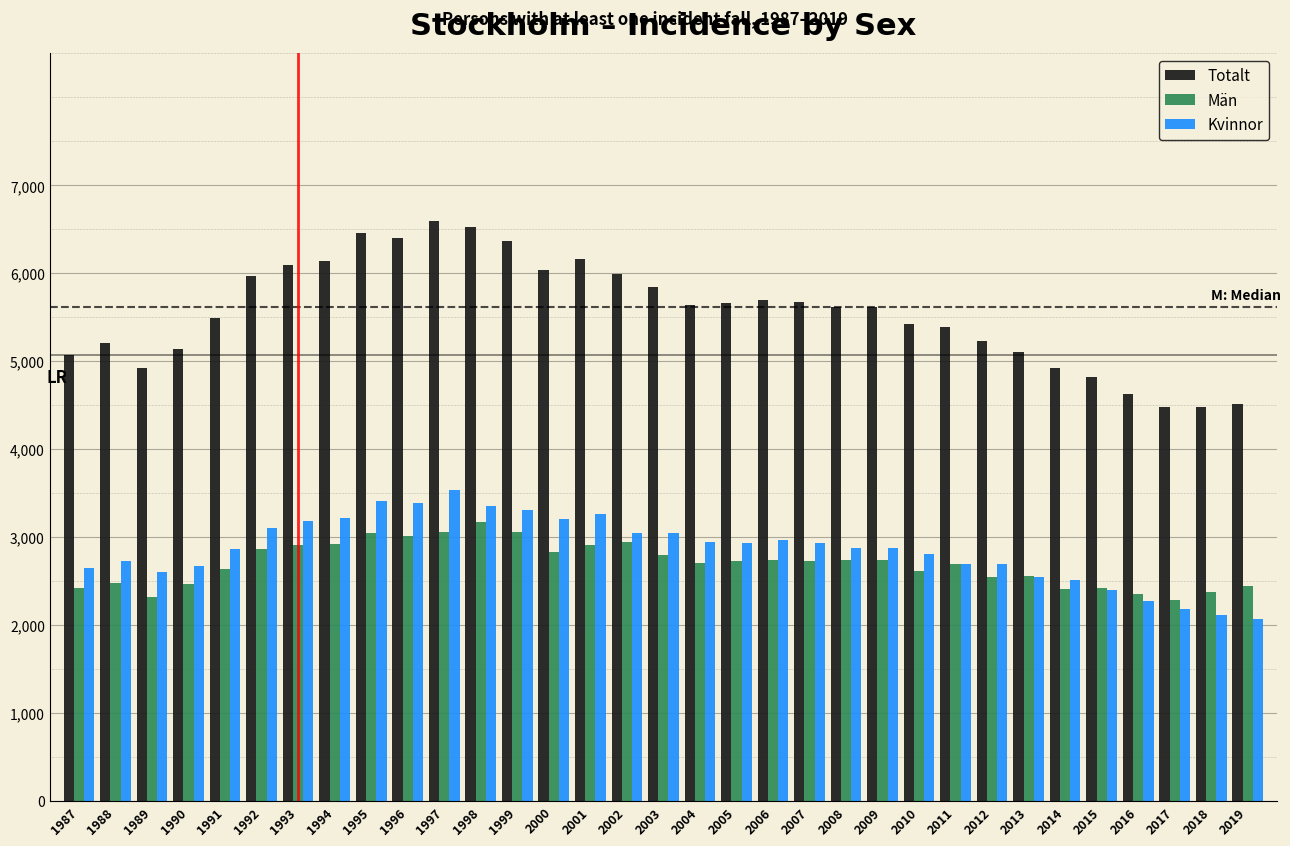

The Totalt series shows 8583 at 1988. True or false?

False